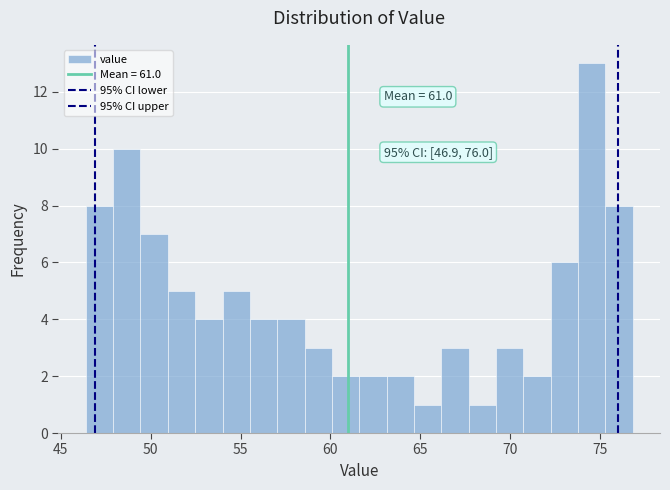

Around what value on the x-axis is the tallest bar? Give the approximate position of its centre, as read against the axis.

74.5